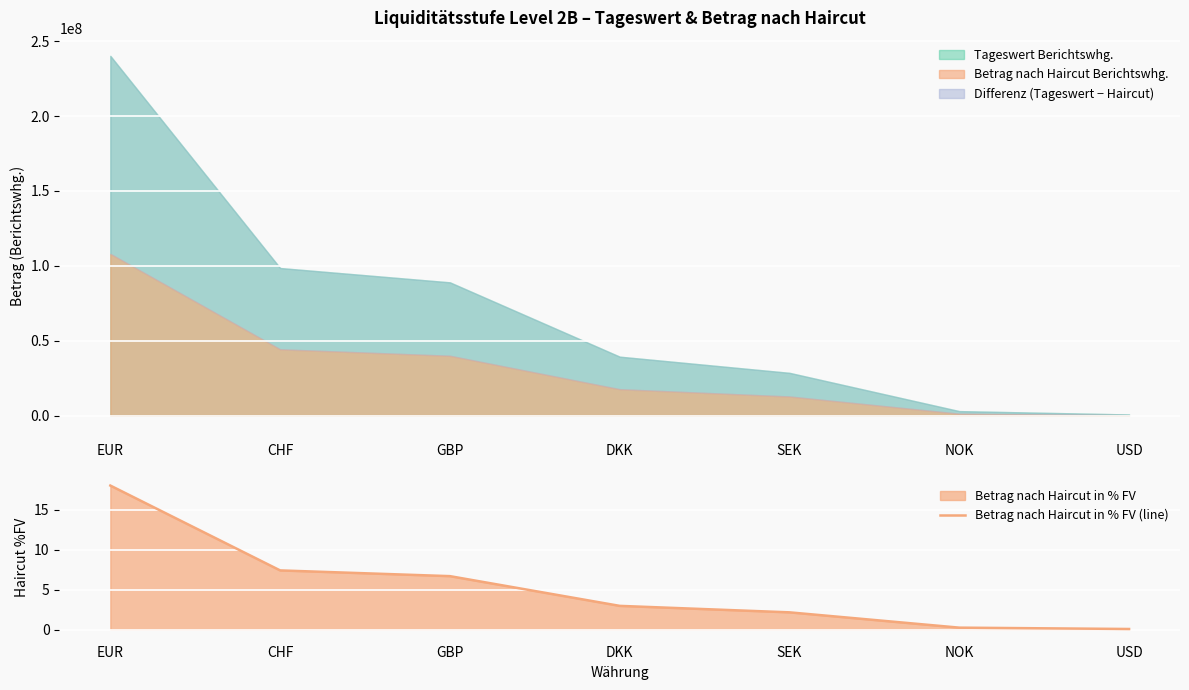

The value at GBP is 4.6. True or false?

False